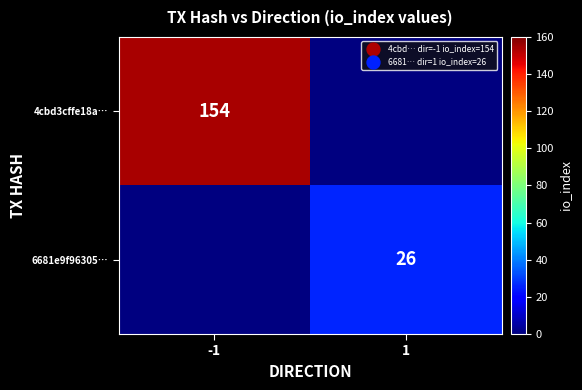

What is the maximum value shown in the chart?

154.0